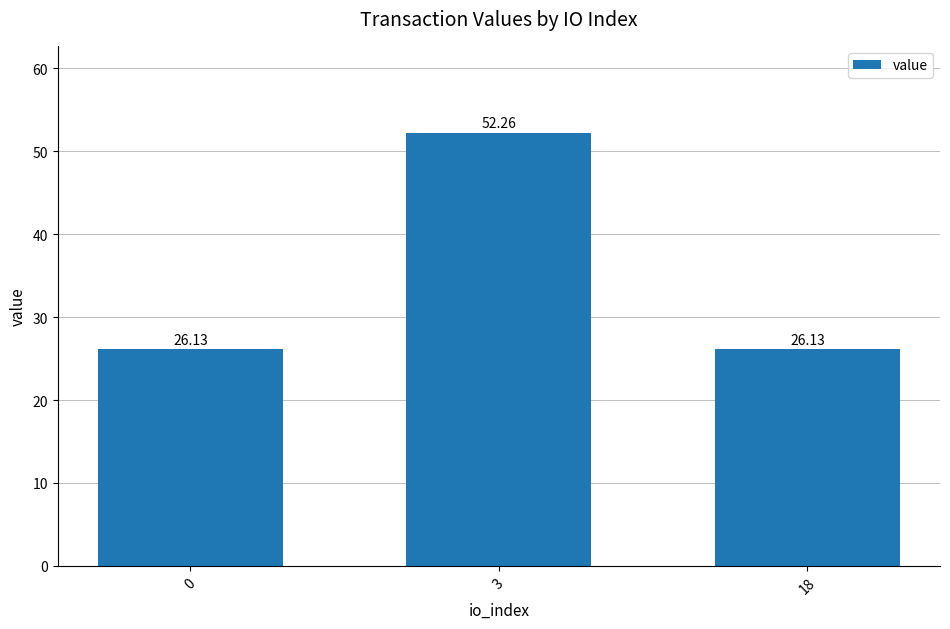

Are the bars horizontal?

No